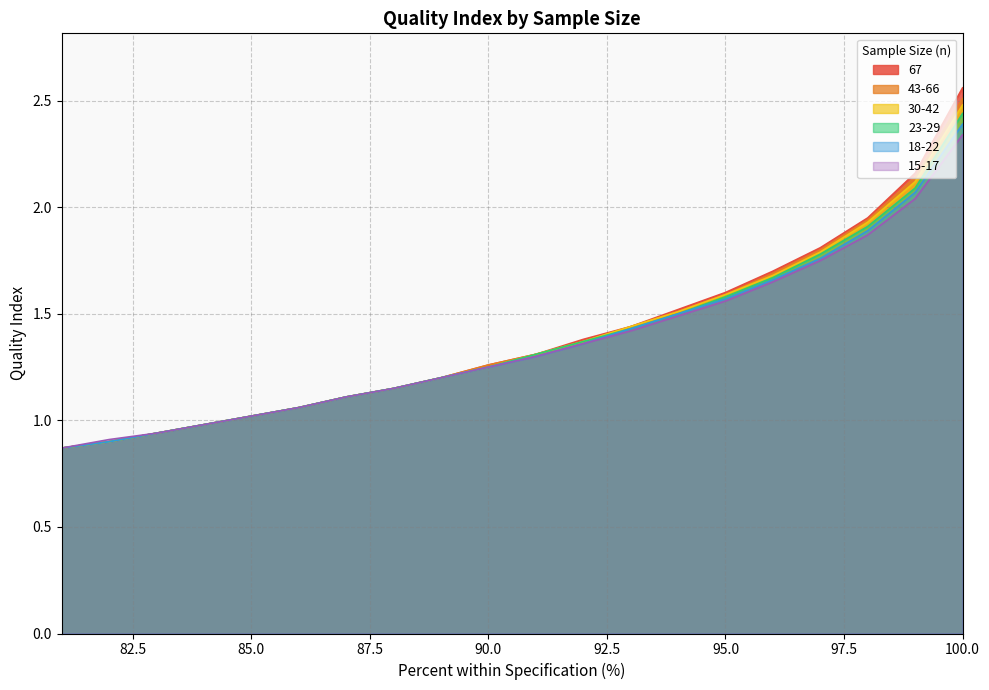

What is the difference between the 30-42 values at 81 and 84?

0.1